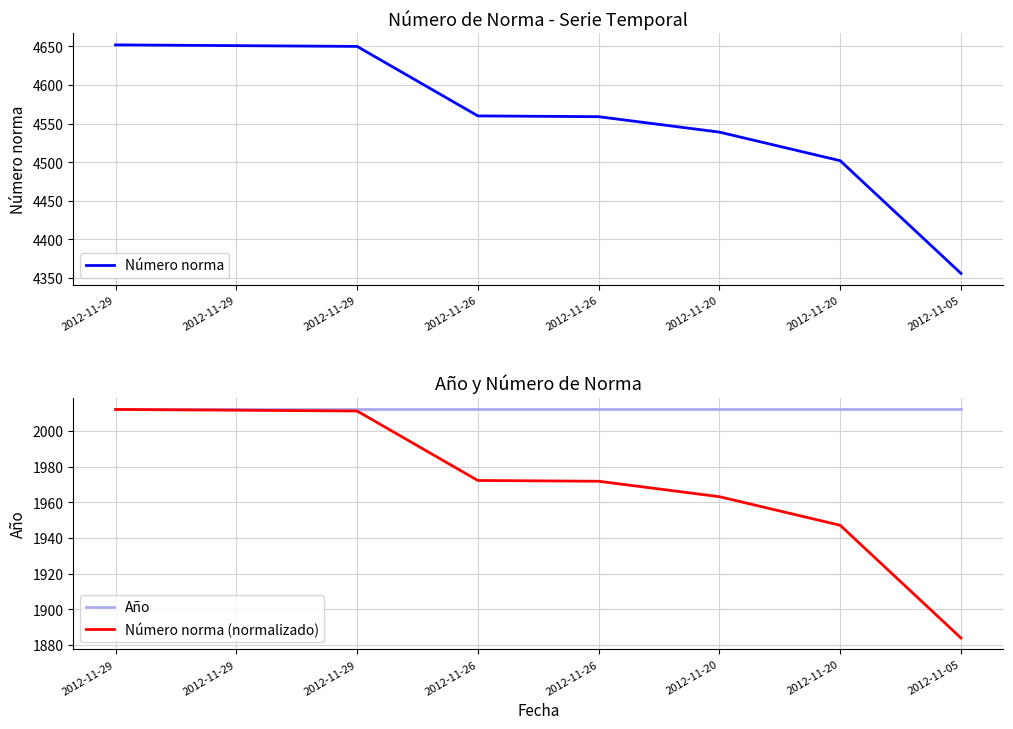

What is the value of the Número norma point at the 2nd from the left?

4652.0